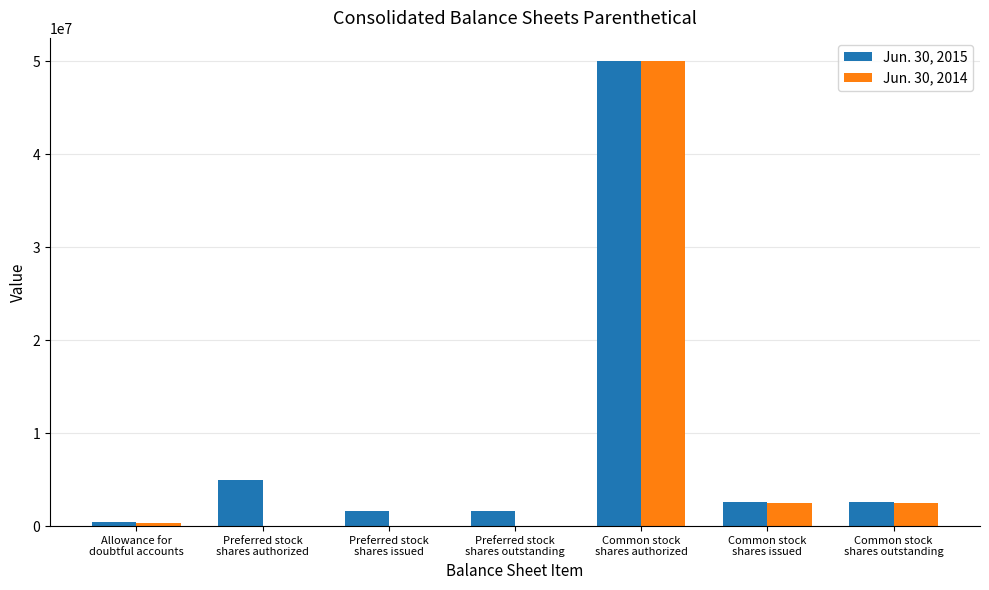

Reading right to left, extract all data points from this chart.

Jun. 30, 2015: Common stock
shares outstanding=2642389	Common stock
shares issued=2642389	Common stock
shares authorized=50000000	Preferred stock
shares outstanding=1610000	Preferred stock
shares issued=1610000	Preferred stock
shares authorized=5000000	Allowance for
doubtful accounts=417444
Jun. 30, 2014: Common stock
shares outstanding=2520389	Common stock
shares issued=2520389	Common stock
shares authorized=50000000	Preferred stock
shares outstanding=0	Preferred stock
shares issued=0	Preferred stock
shares authorized=0	Allowance for
doubtful accounts=325355